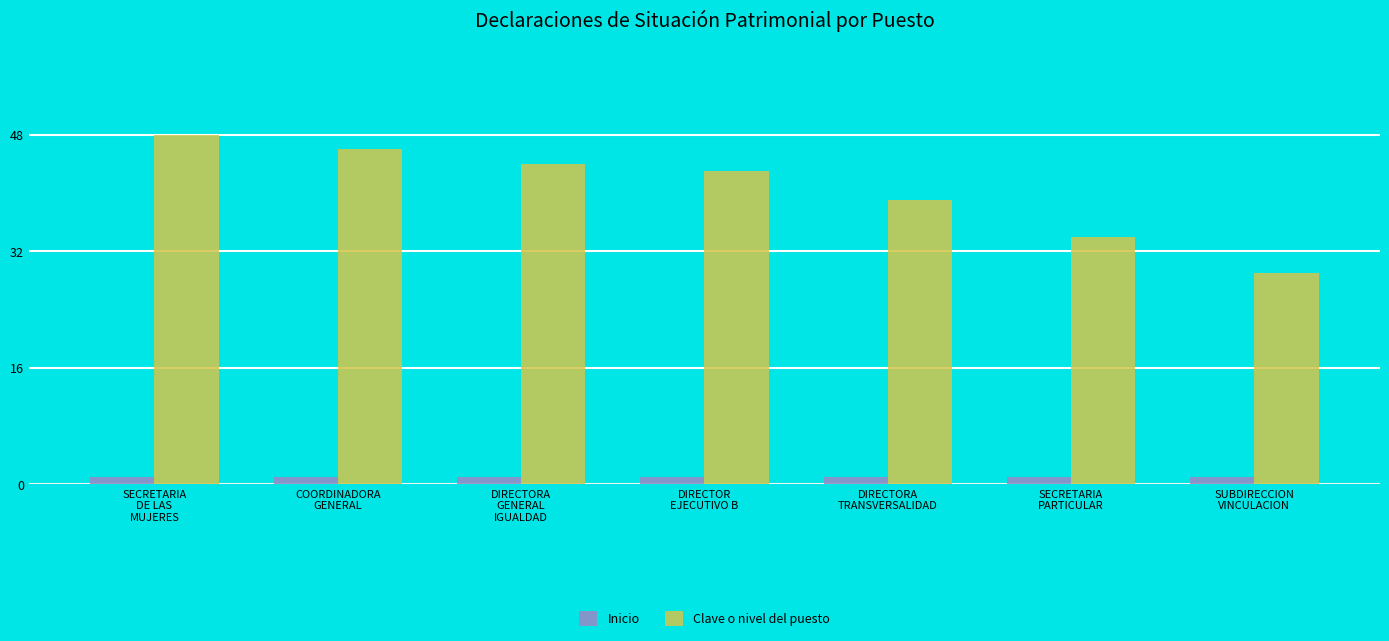

What is the sum of the Inicio values at SECRETARIA
DE LAS
MUJERES and DIRECTOR
EJECUTIVO B?

2